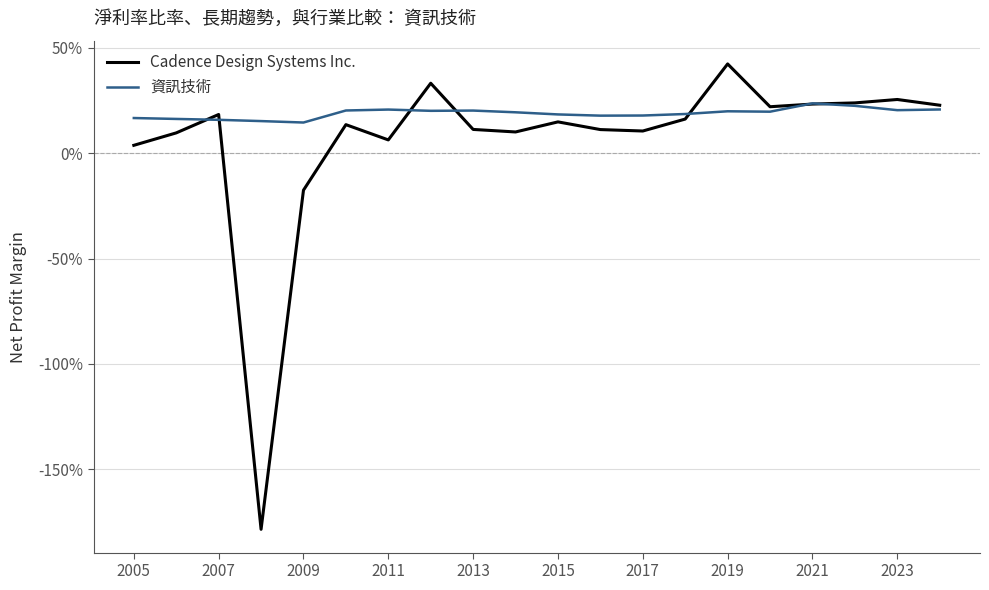

True or false: 資訊技術 has more than 1 interior local peaks.

True